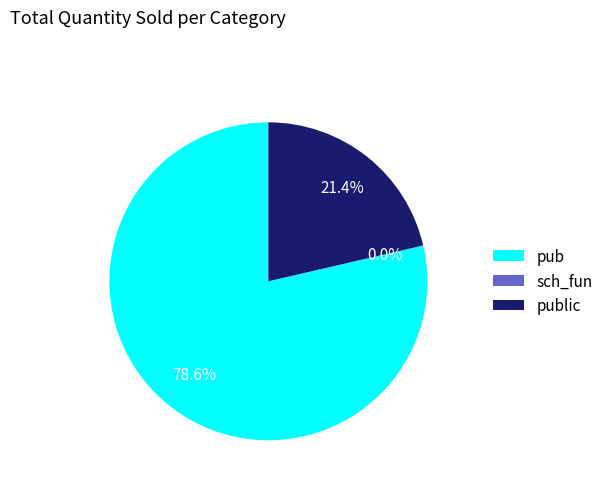

Which slice represents more than half of the pie?

pub